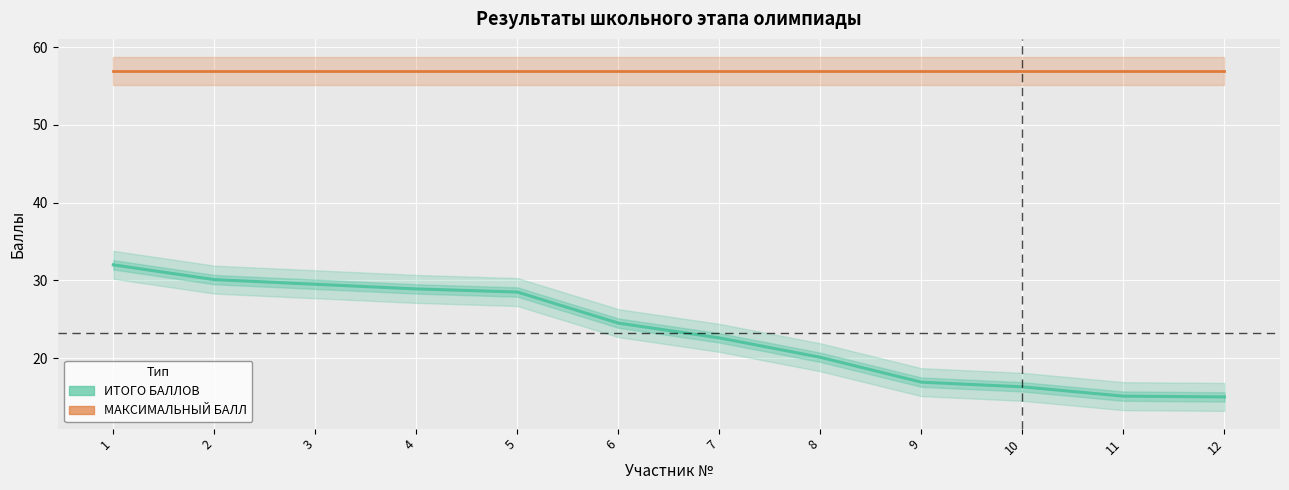

What is the average value of the ИТОГО БАЛЛОВ series?

23.3